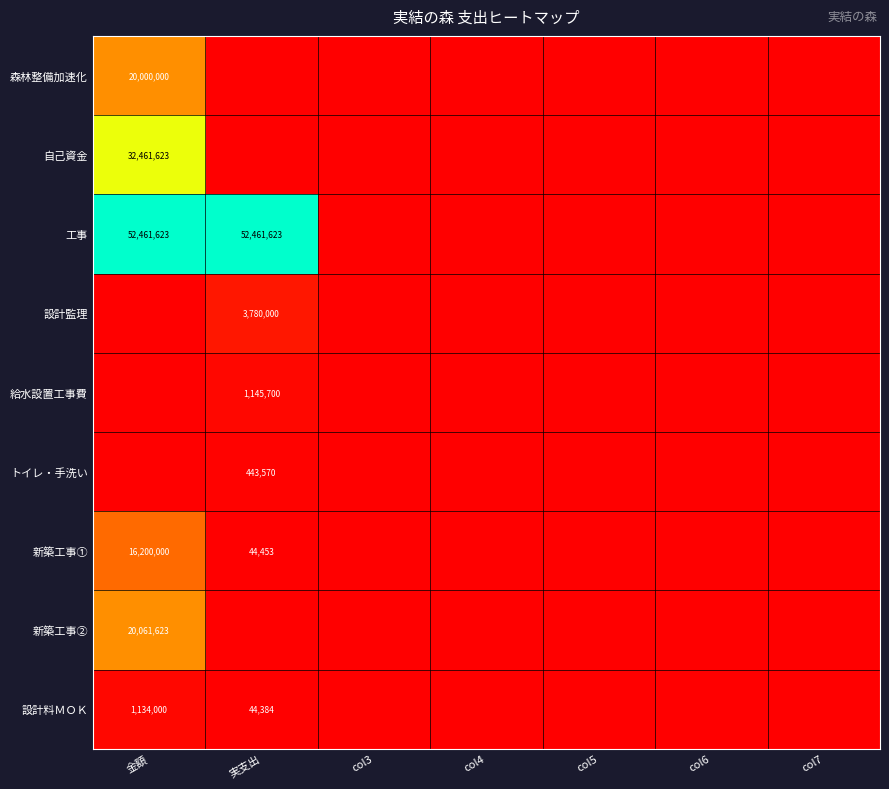

At which category does the chart reach its peak across all series?

金額